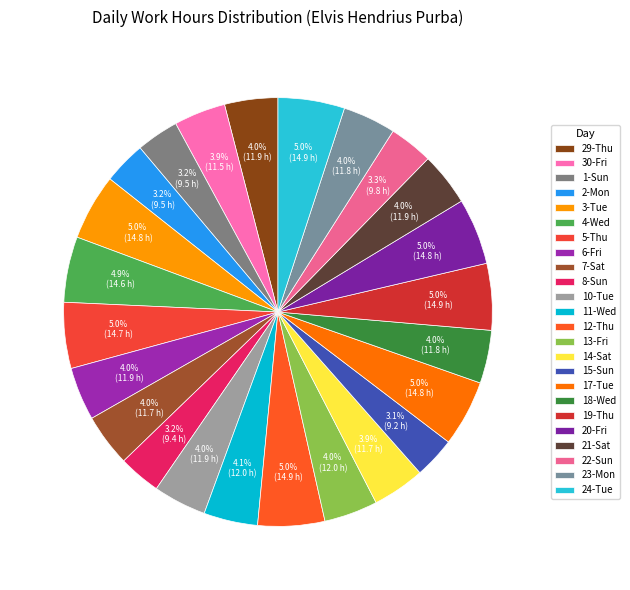

What percentage is the 24-Tue slice, to the nearest percent?

5%